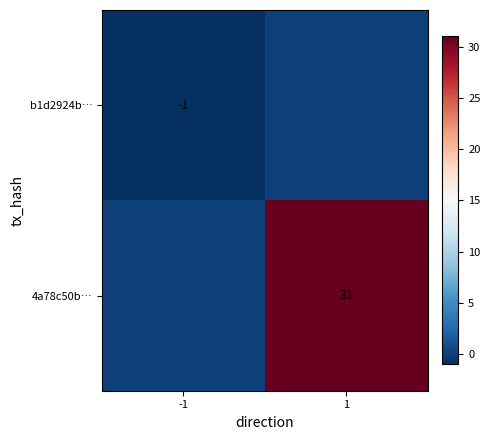

How many categories are shown in the chart?

2